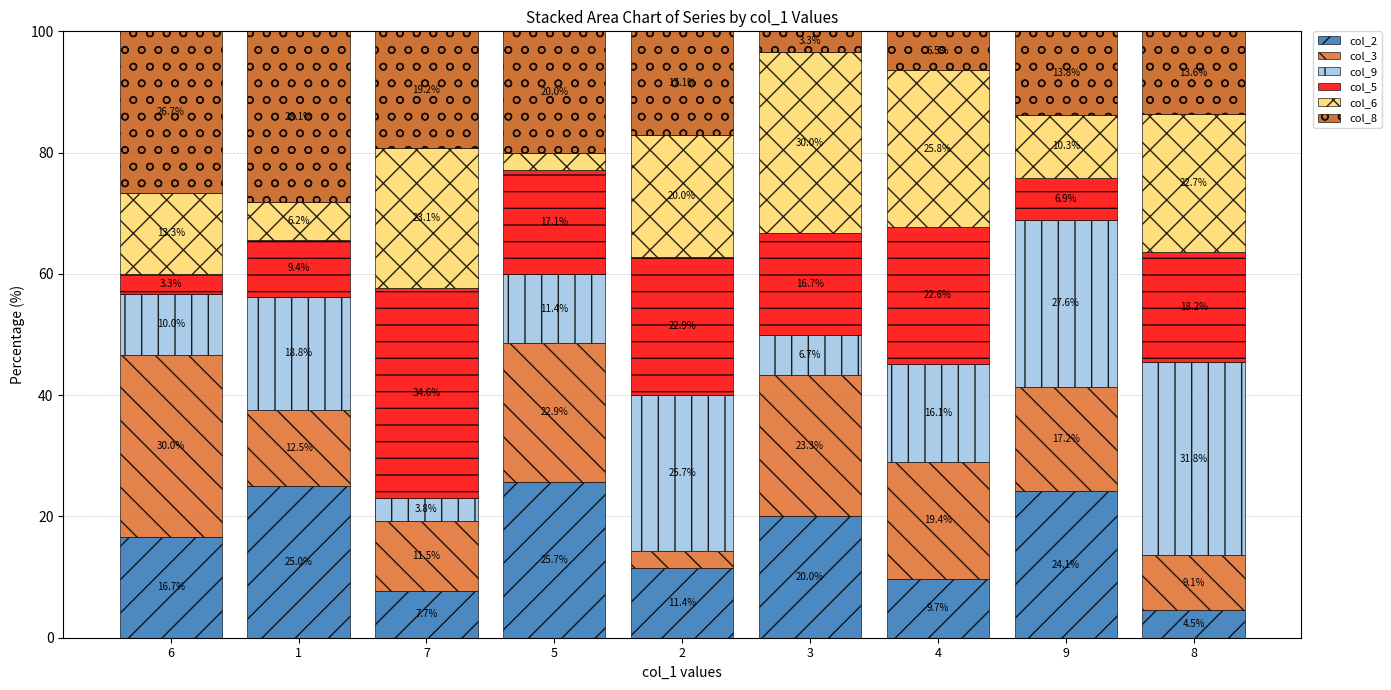

Count the number of data series in this chart.

6